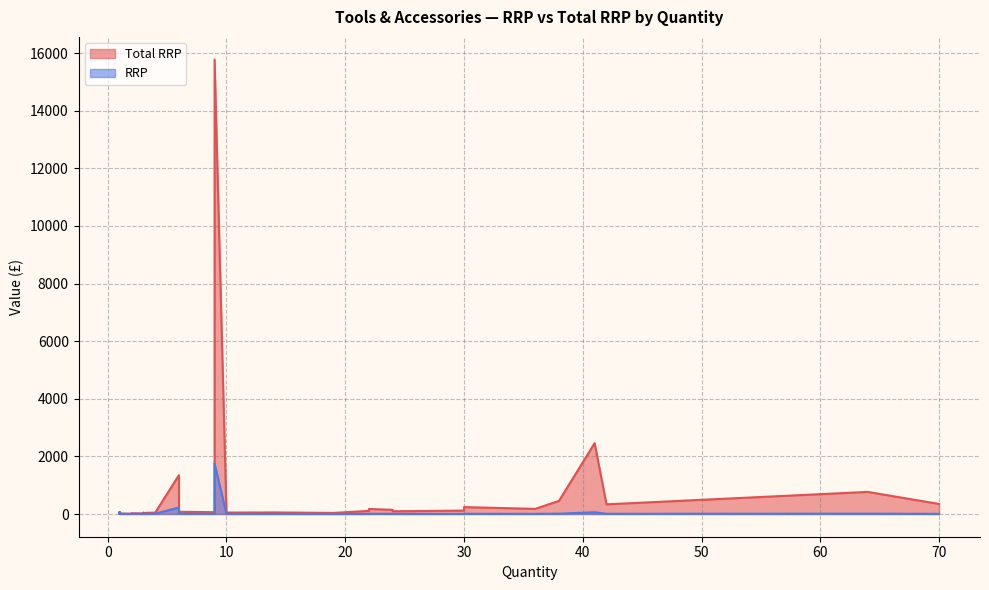

True or false: Total RRP and RRP cross at least once.

False